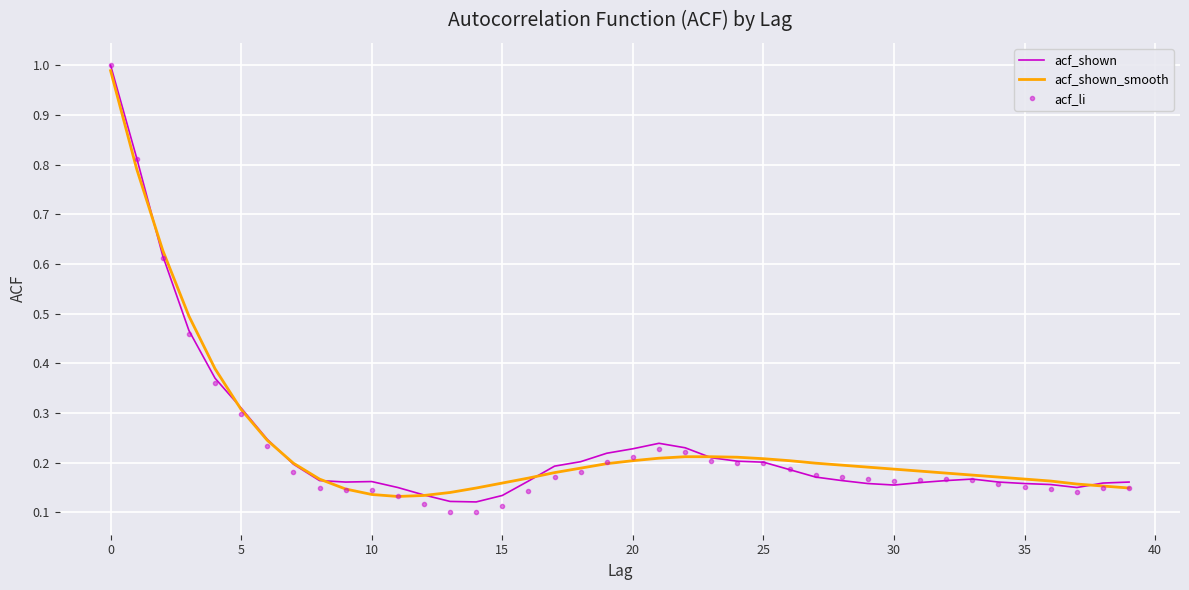

Which series has the widest spread of values?

acf_li